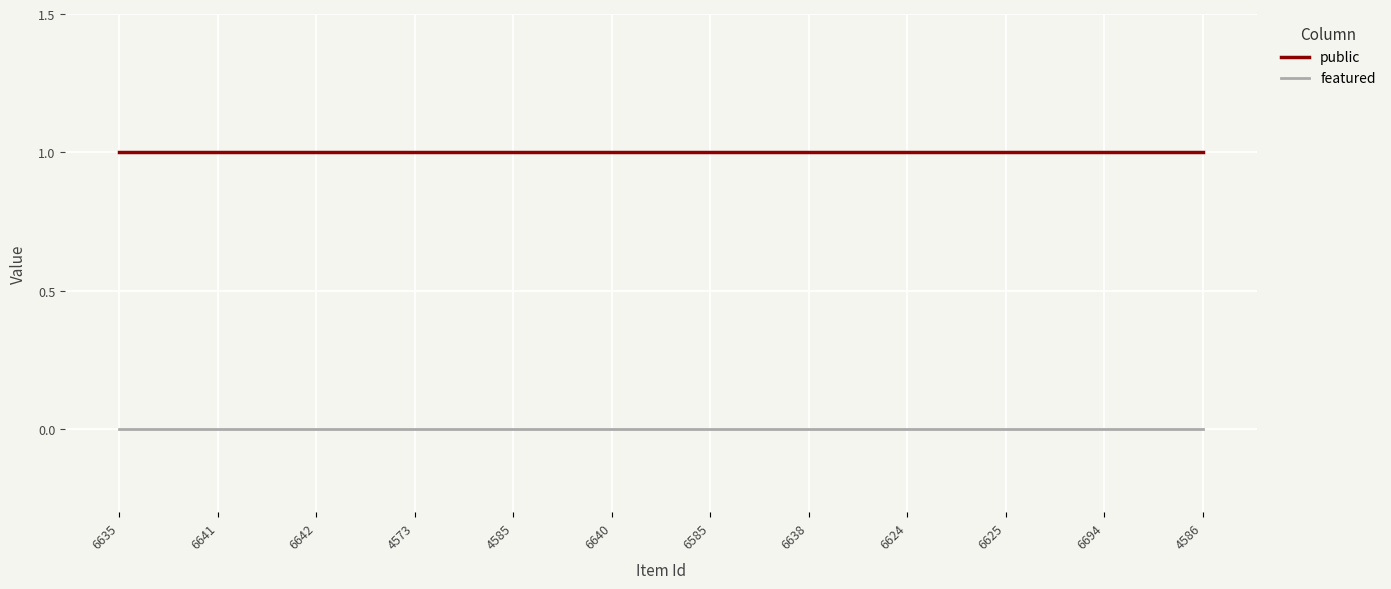

Reading left to right, what are all the values shown in this chart?

public: 6635=1	6641=1	6642=1	4573=1	4585=1	6640=1	6585=1	6638=1	6624=1	6625=1	6694=1	4586=1
featured: 6635=0	6641=0	6642=0	4573=0	4585=0	6640=0	6585=0	6638=0	6624=0	6625=0	6694=0	4586=0